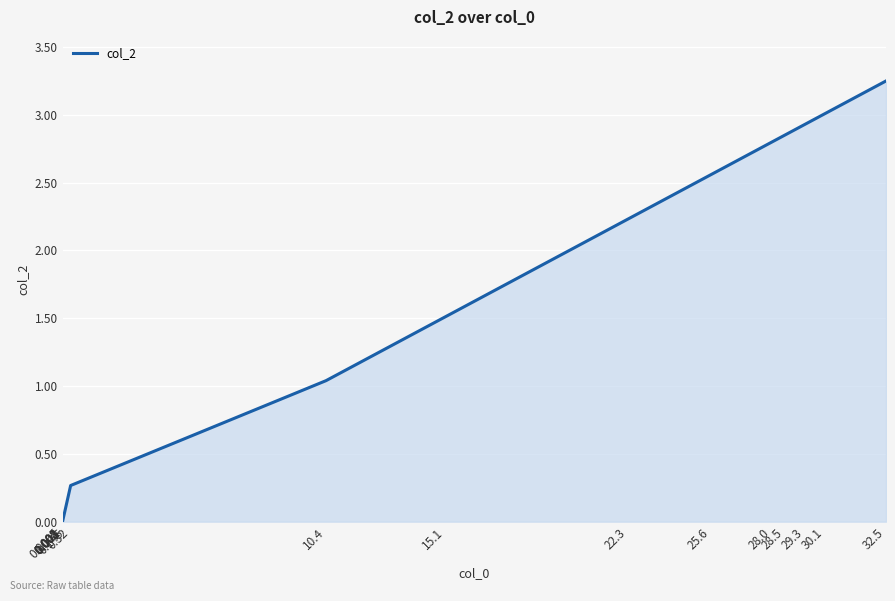

True or false: the data shows 1.1 at 25.6.

False